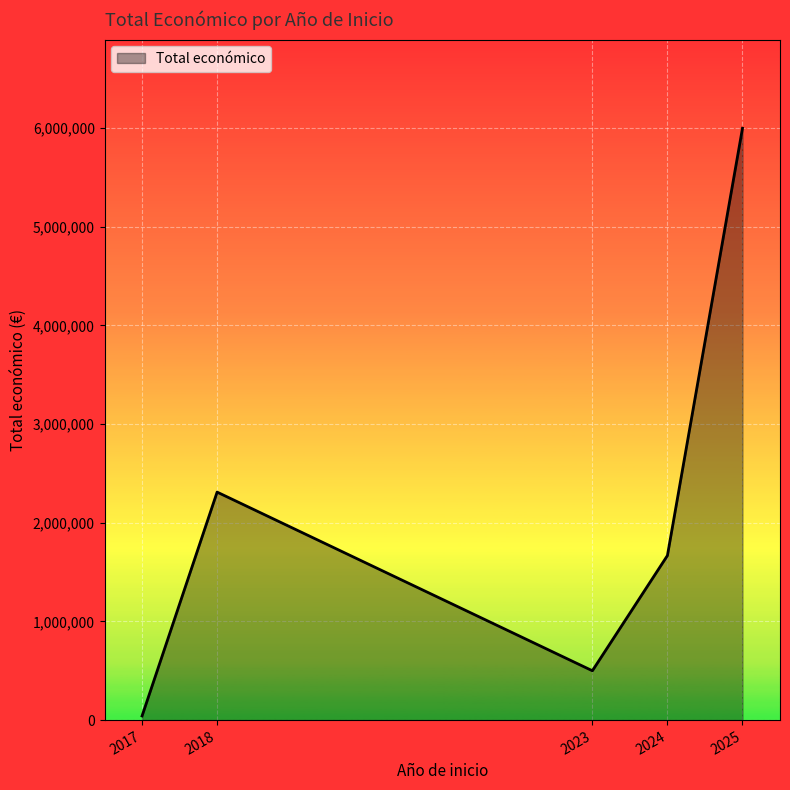

What is the average value?

2103035